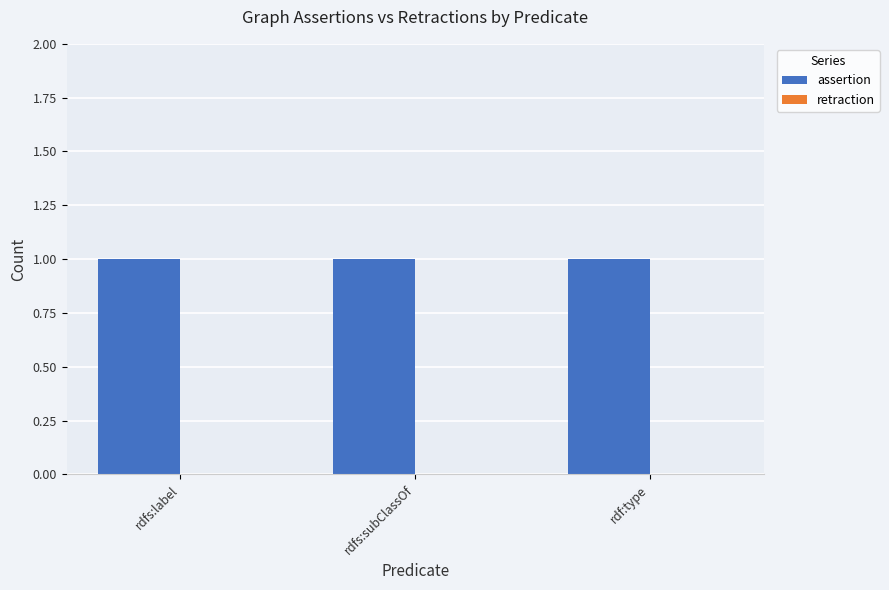

Which series has the largest total across all categories?

assertion